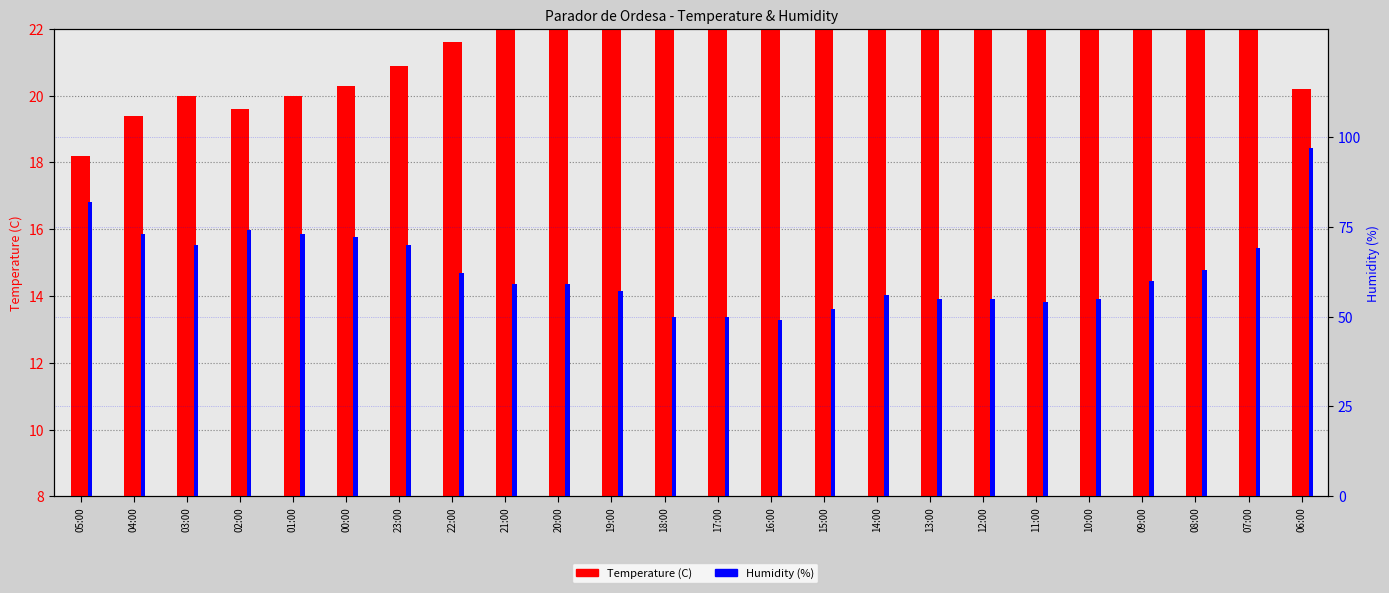

How many bars are there in each group?

2